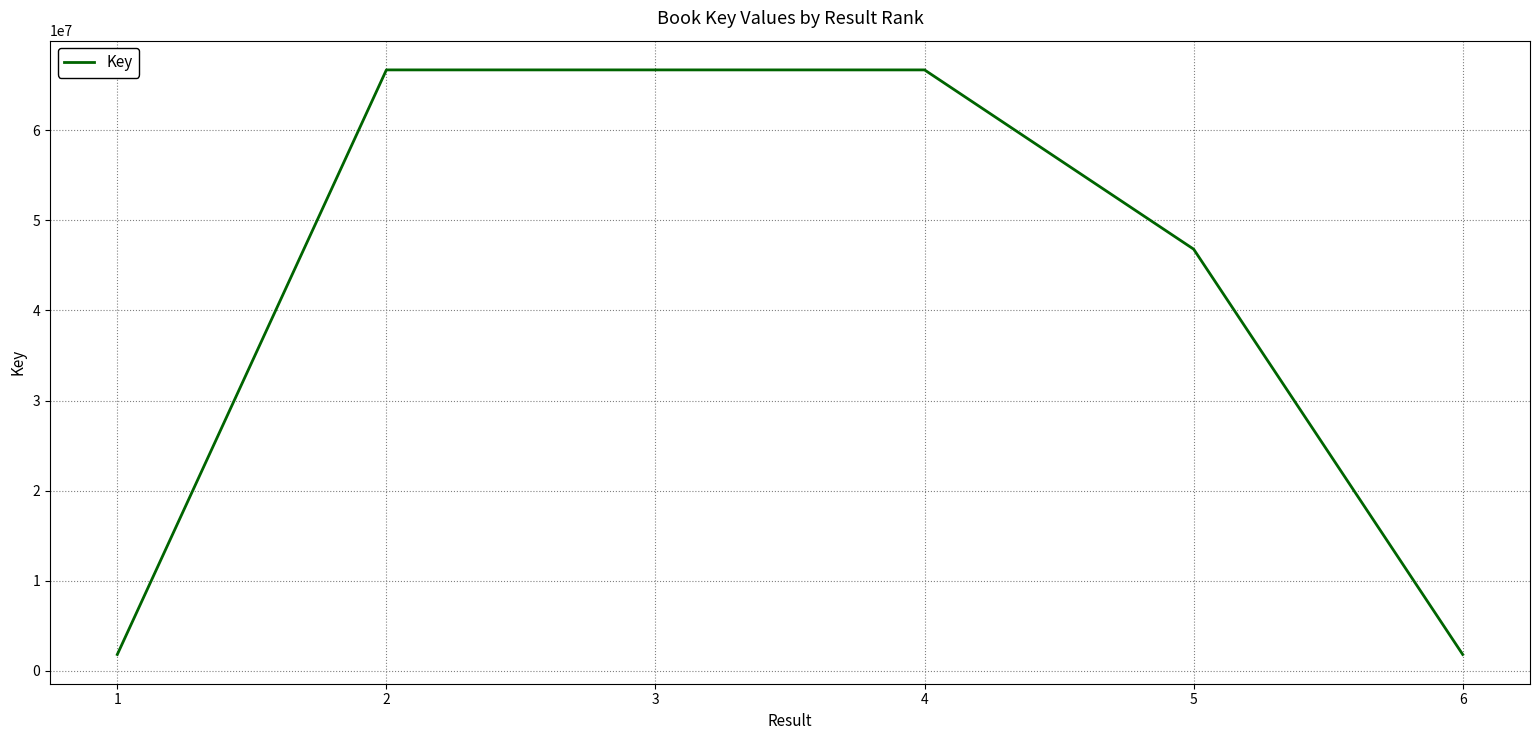

What is the maximum value shown in the chart?

66677662